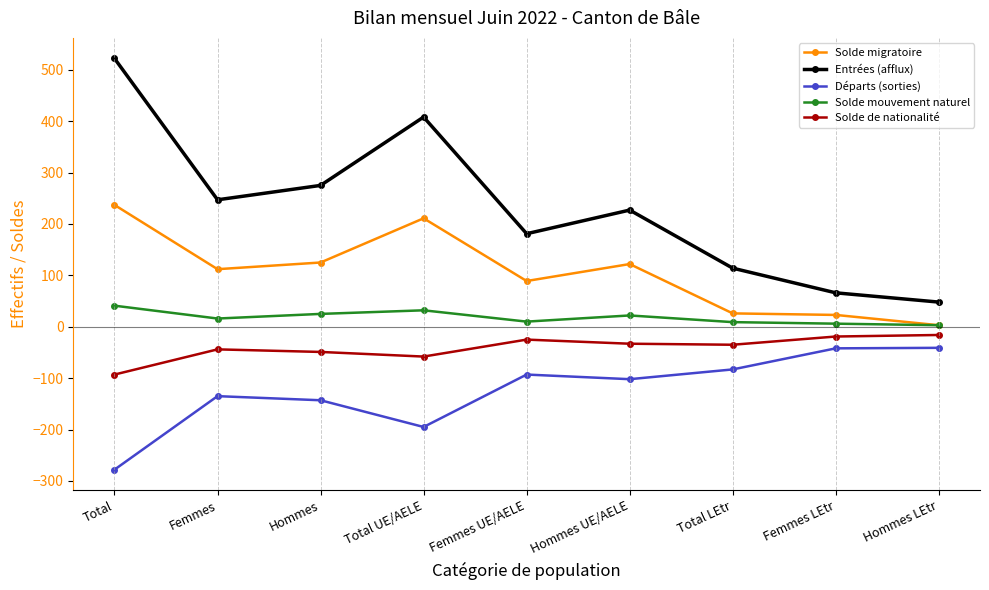

What is the label of the 7th point from the left?

Total LEtr